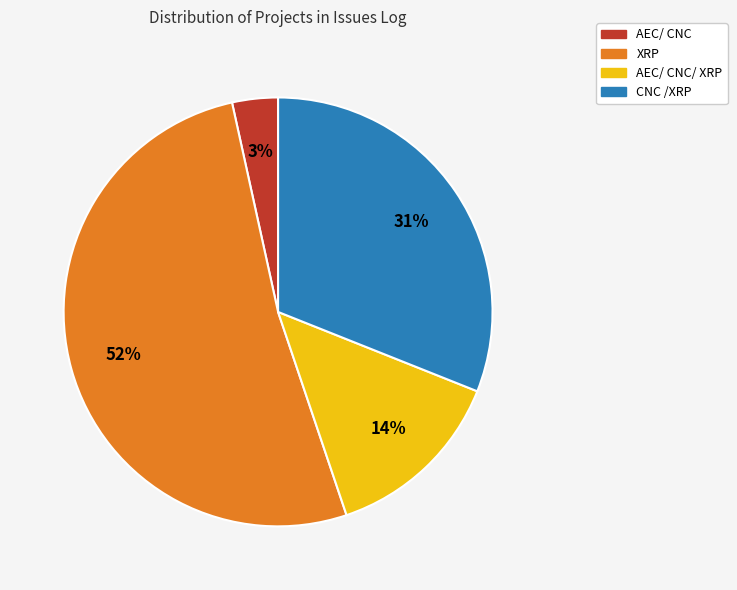

To the nearest percent, what is the average slice percentage?

25%